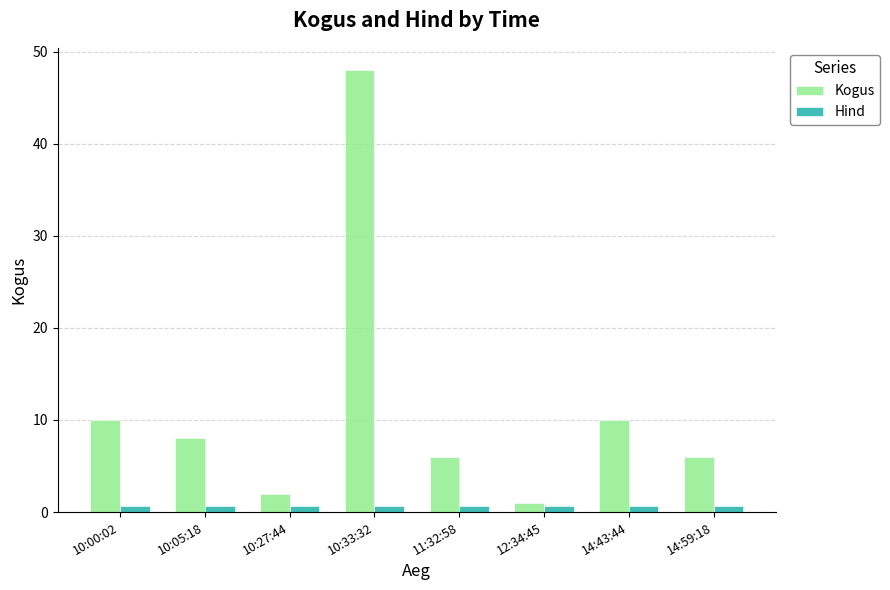

What is the sum of all Hind values?

5.6